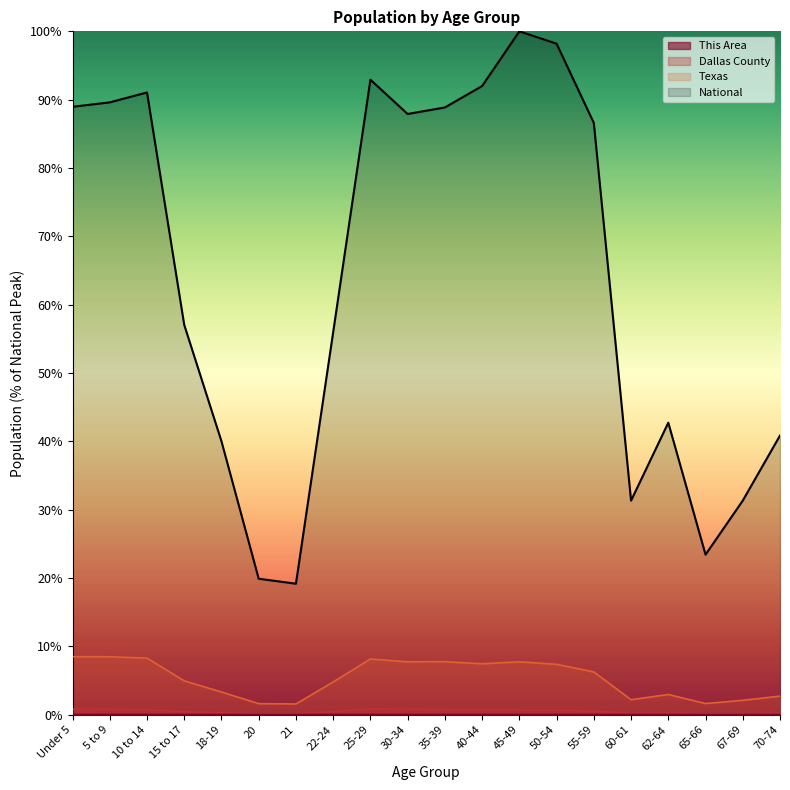

Reading right to left, transcribe all the data shown in this chart.

This Area: 70-74=0.0	67-69=0.0	65-66=0.0	62-64=0.0	60-61=0.0	55-59=0.0	50-54=0.0	45-49=0.0	40-44=0.0	35-39=0.0	30-34=0.0	25-29=0.0	22-24=0.0	21=0.0	20=0.0	18-19=0.0	15 to 17=0.0	10 to 14=0.0	5 to 9=0.0	Under 5=0.0
Dallas County: 70-74=0.2	67-69=0.2	65-66=0.1	62-64=0.2	60-61=0.2	55-59=0.5	50-54=0.7	45-49=0.7	40-44=0.7	35-39=0.8	30-34=0.8	25-29=0.9	22-24=0.5	21=0.1	20=0.1	18-19=0.3	15 to 17=0.5	10 to 14=0.8	5 to 9=0.8	Under 5=0.8
Texas: 70-74=2.7	67-69=2.1	65-66=1.6	62-64=3.0	60-61=2.2	55-59=6.3	50-54=7.4	45-49=7.8	40-44=7.5	35-39=7.8	30-34=7.8	25-29=8.2	22-24=4.8	21=1.6	20=1.6	18-19=3.3	15 to 17=5.0	10 to 14=8.3	5 to 9=8.5	Under 5=8.5
National: 70-74=40.9	67-69=31.3	65-66=23.4	62-64=42.7	60-61=31.3	55-59=86.6	50-54=98.2	45-49=100.0	40-44=92.0	35-39=88.9	30-34=87.9	25-29=92.9	22-24=56.0	21=19.2	20=19.9	18-19=40.0	15 to 17=57.0	10 to 14=91.1	5 to 9=89.6	Under 5=89.0